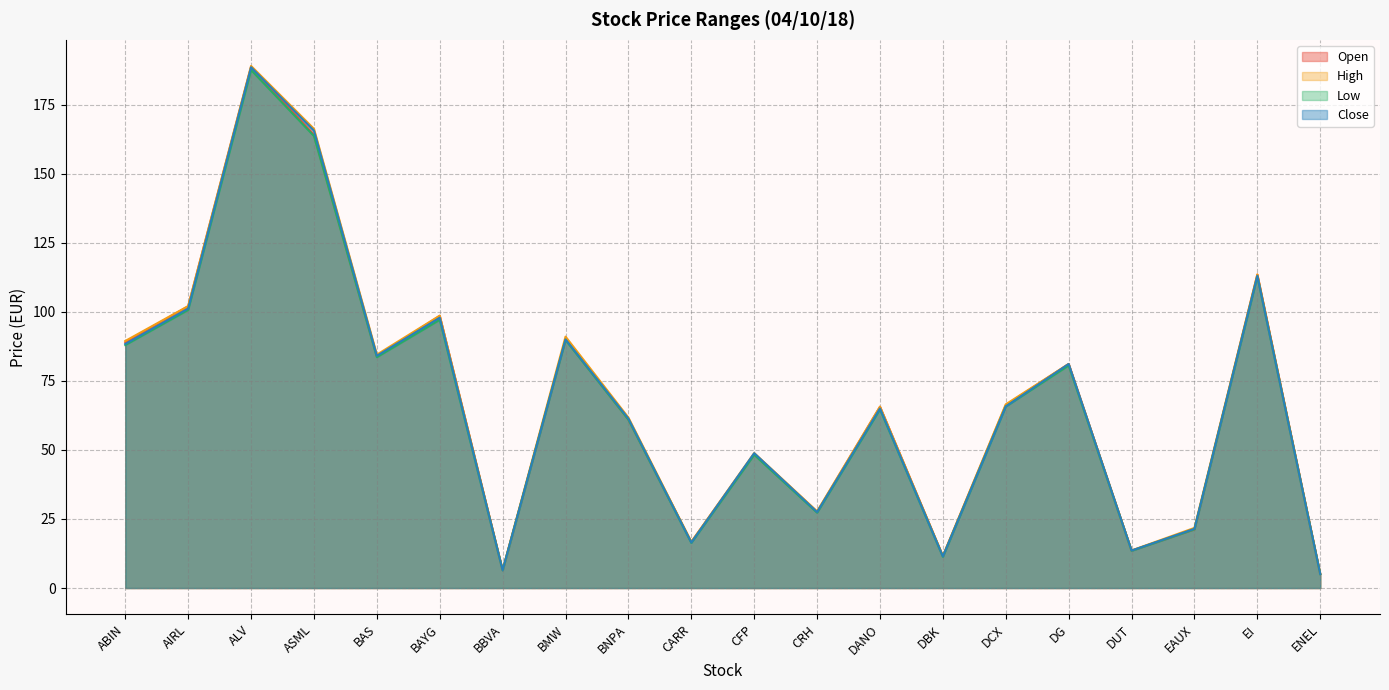

Reading left to right, extract all data points from this chart.

Open: ABIN=89.0	AIRL=102.0	ALV=188.6	ASML=164.0	BAS=83.9	BAYG=98.5	BBVA=6.5	BMW=90.0	BNPA=61.0	CARR=16.7	CFP=48.5	CRH=27.6	DANO=65.6	DBK=11.6	DCX=66.2	DG=81.1	DUT=13.6	EAUX=21.2	EI=113.5	ENEL=5.1
High: ABIN=89.4	AIRL=102.0	ALV=189.0	ASML=166.2	BAS=84.5	BAYG=98.6	BBVA=6.5	BMW=91.0	BNPA=61.7	CARR=16.7	CFP=48.9	CRH=27.8	DANO=65.7	DBK=11.6	DCX=66.5	DG=81.1	DUT=13.6	EAUX=21.8	EI=113.5	ENEL=5.1
Low: ABIN=87.9	AIRL=100.7	ALV=187.5	ASML=163.6	BAS=83.5	BAYG=97.1	BBVA=6.4	BMW=89.8	BNPA=60.9	CARR=16.3	CFP=48.2	CRH=27.3	DANO=64.7	DBK=11.3	DCX=65.7	DG=80.6	DUT=13.5	EAUX=21.2	EI=112.8	ENEL=5.0
Close: ABIN=88.3	AIRL=101.2	ALV=188.5	ASML=165.6	BAS=84.0	BAYG=97.8	BBVA=6.4	BMW=90.0	BNPA=61.3	CARR=16.4	CFP=48.8	CRH=27.5	DANO=65.0	DBK=11.4	DCX=65.7	DG=81.1	DUT=13.6	EAUX=21.4	EI=113.0	ENEL=5.1